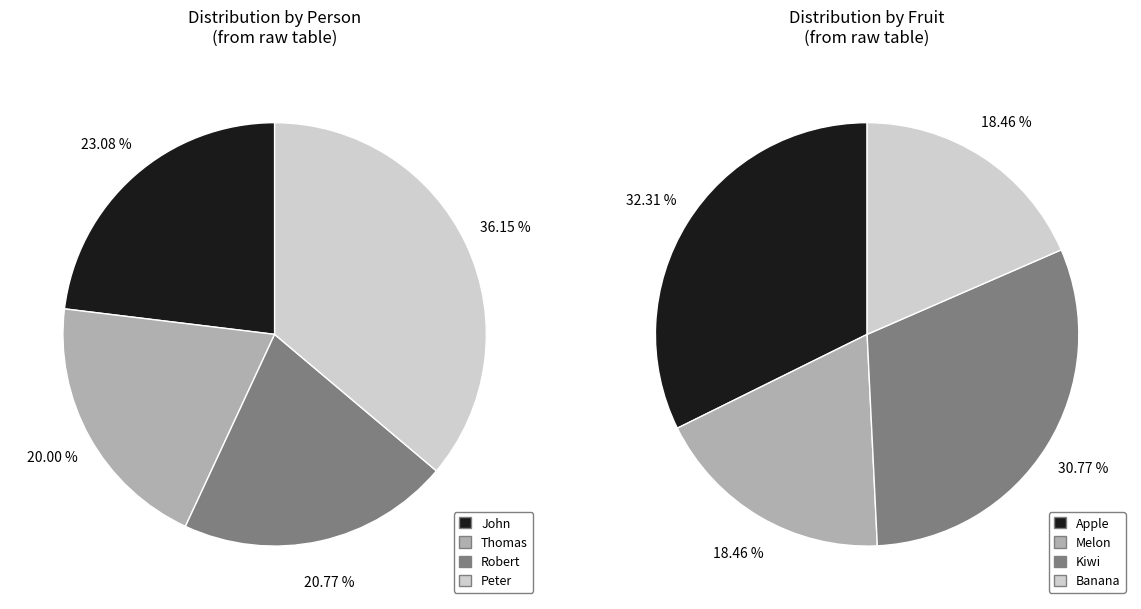

Does Robert account for over 50% of the chart?

No